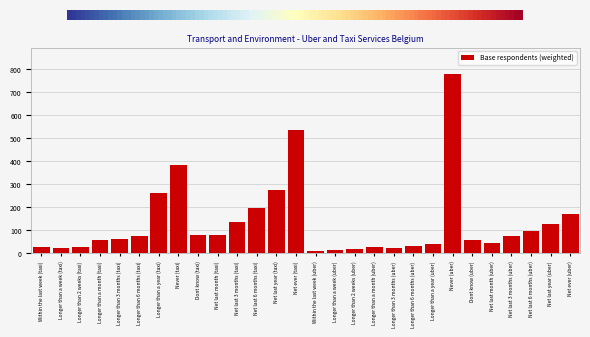

True or false: the data shows 43.8 at Net last month (taxi).

False